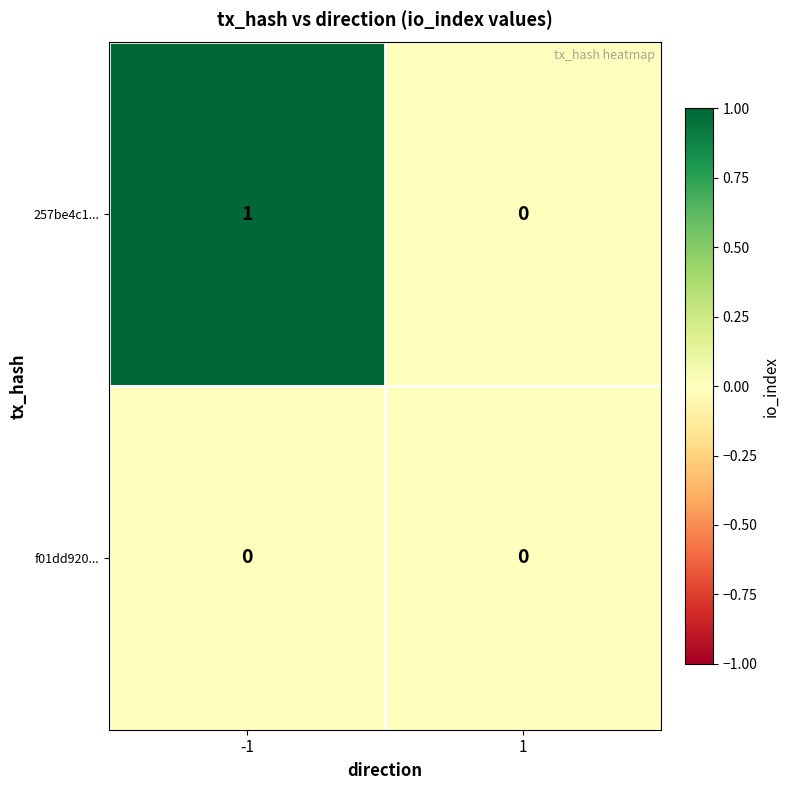

The f01dd920... series shows 0 at -1. True or false?

True